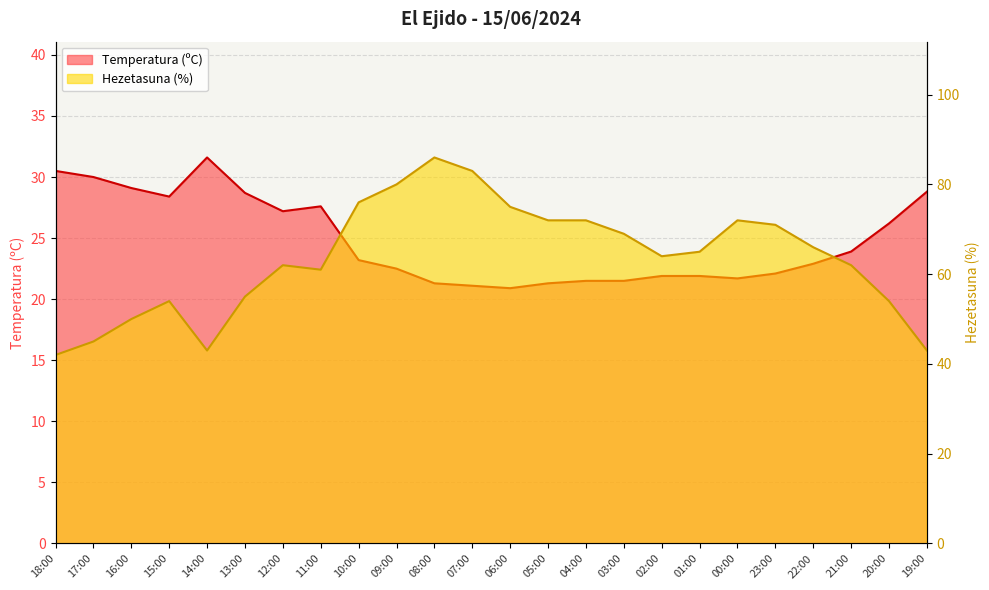

At which label does Temperatura (ºC) reach its minimum?

06:00